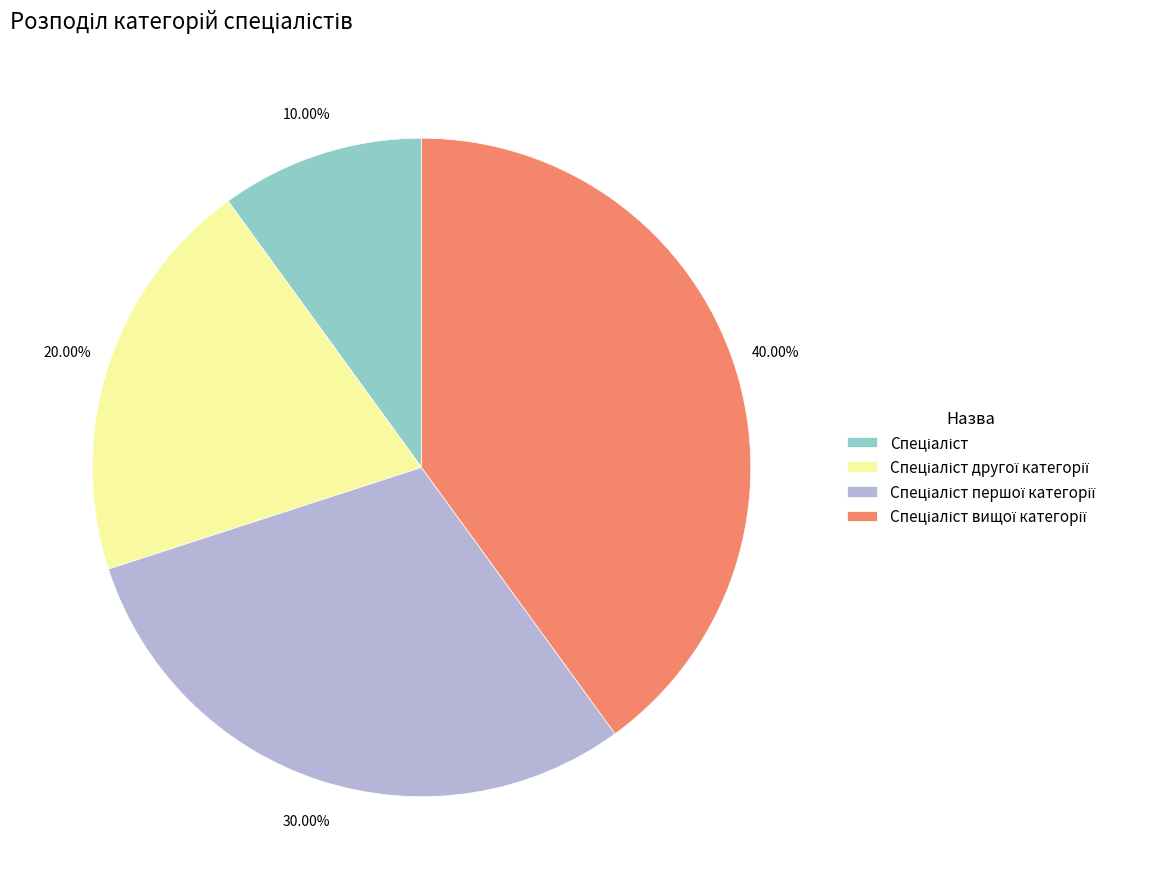

Is there any slice that represents more than half of the pie?

No